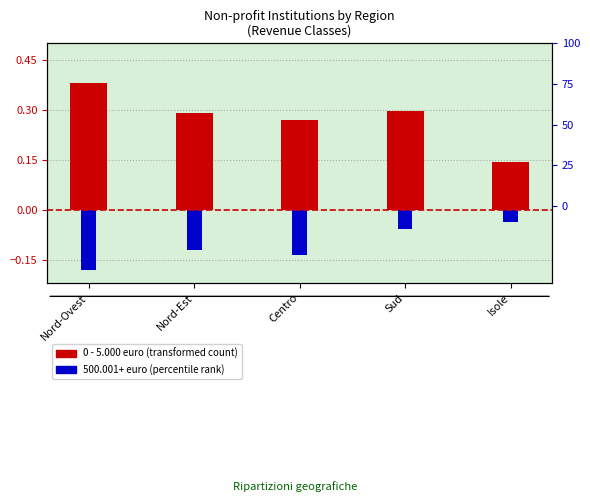

Between Nord-Est and Nord-Ovest, which is larger?

Nord-Ovest